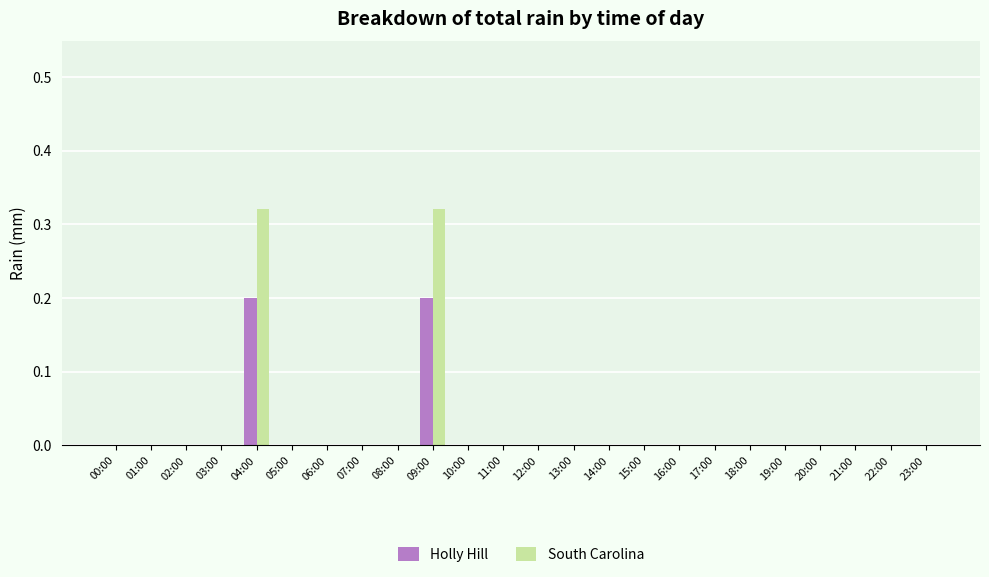

True or false: South Carolina has a value of -0.1 at 05:00.

False